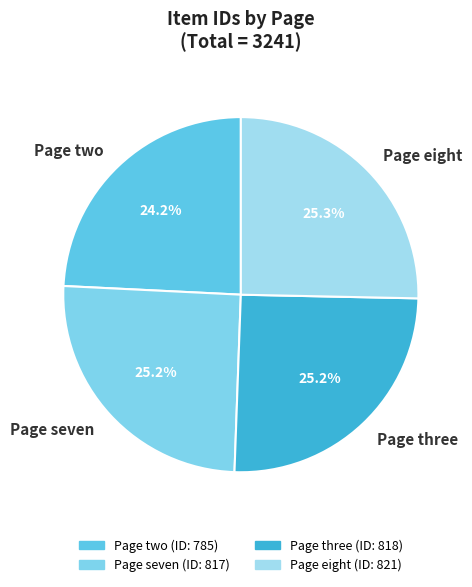

Is there a majority slice in this chart?

No